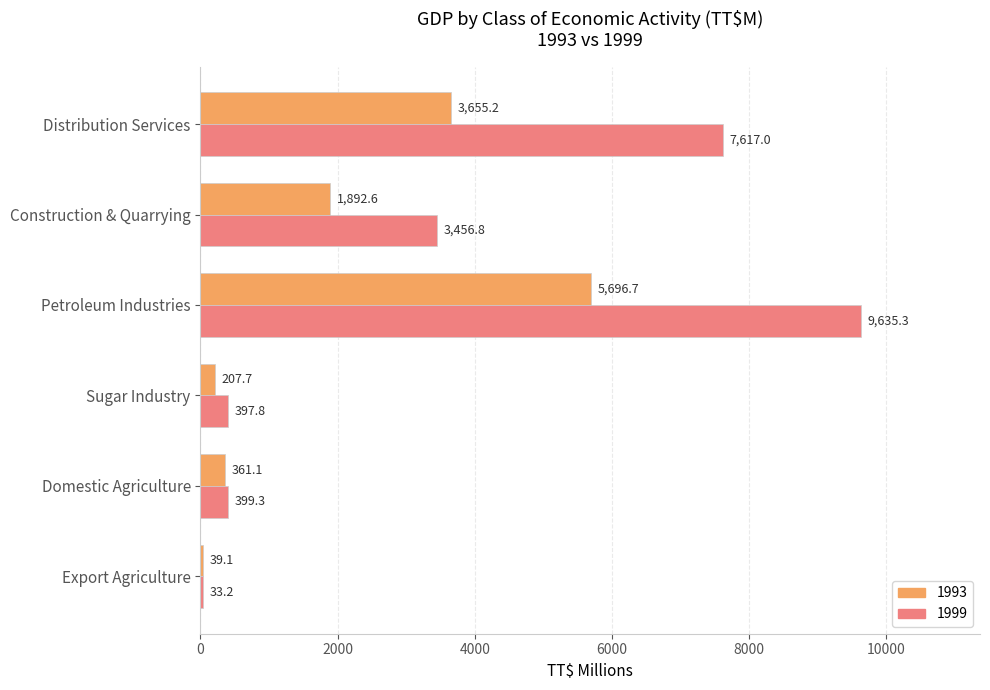

At which label is 1993 closest to 2867?

Distribution Services